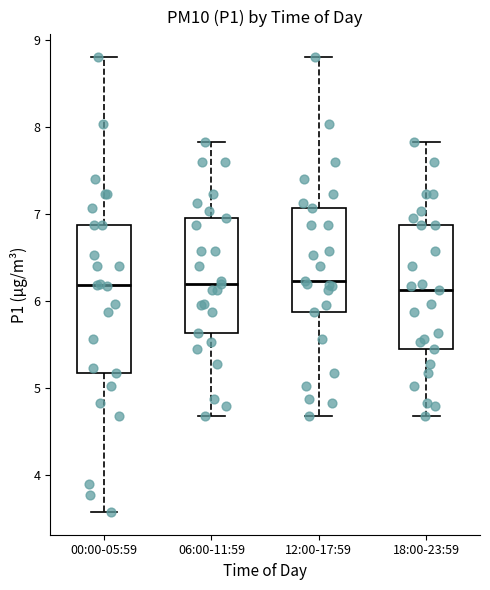

Reading left to right, read every box against the y-axis: the position of its median line, the range the box covers, and the ends of its whiskers. The values are not printed on the chart, so give them approximately, as read against the axis.

00:00-05:59: median 6.2, box 5.2 to 6.9, whiskers 3.6 to 8.8
06:00-11:59: median 6.2, box 5.6 to 7.0, whiskers 4.7 to 7.8
12:00-17:59: median 6.2, box 5.9 to 7.1, whiskers 4.7 to 8.8
18:00-23:59: median 6.1, box 5.5 to 6.9, whiskers 4.7 to 7.8